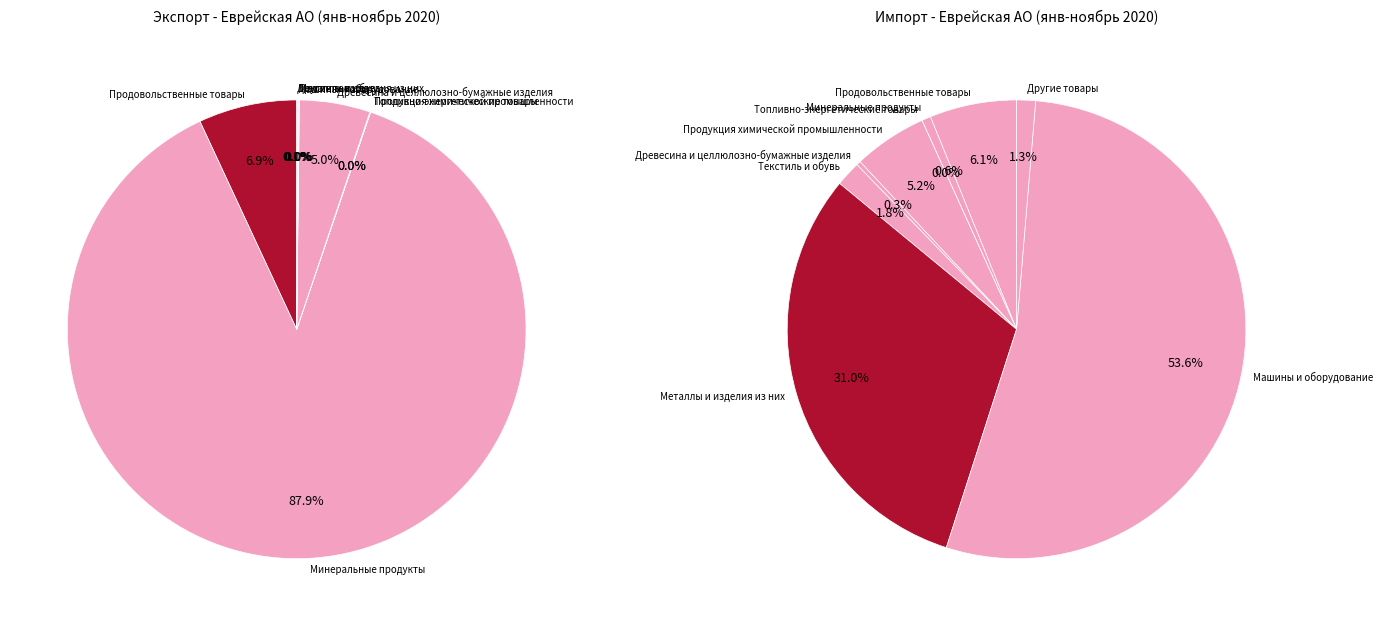

Does any single category account for the majority?

Yes